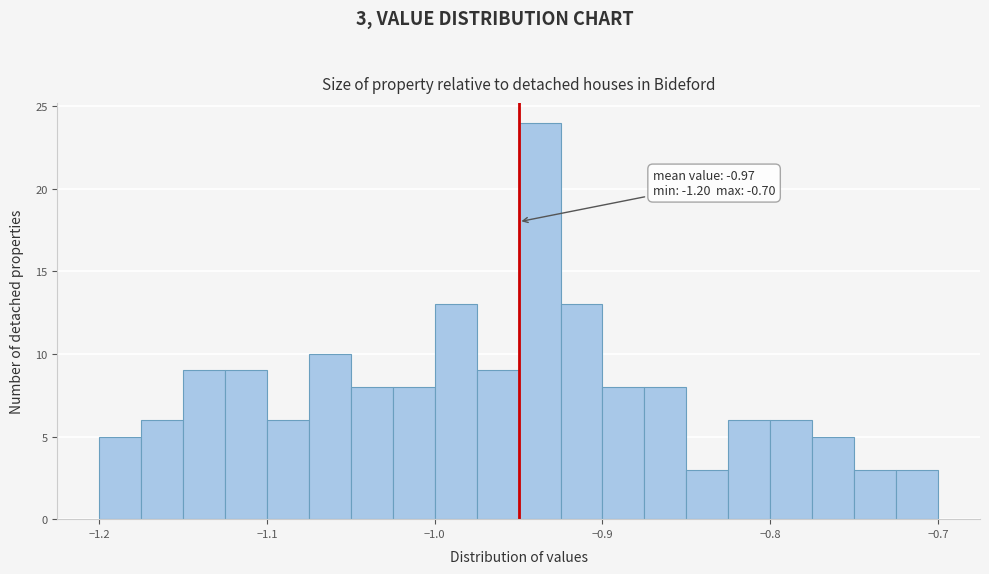

Around what value on the x-axis is the tallest bar? Give the approximate position of its centre, as read against the axis.

-0.94